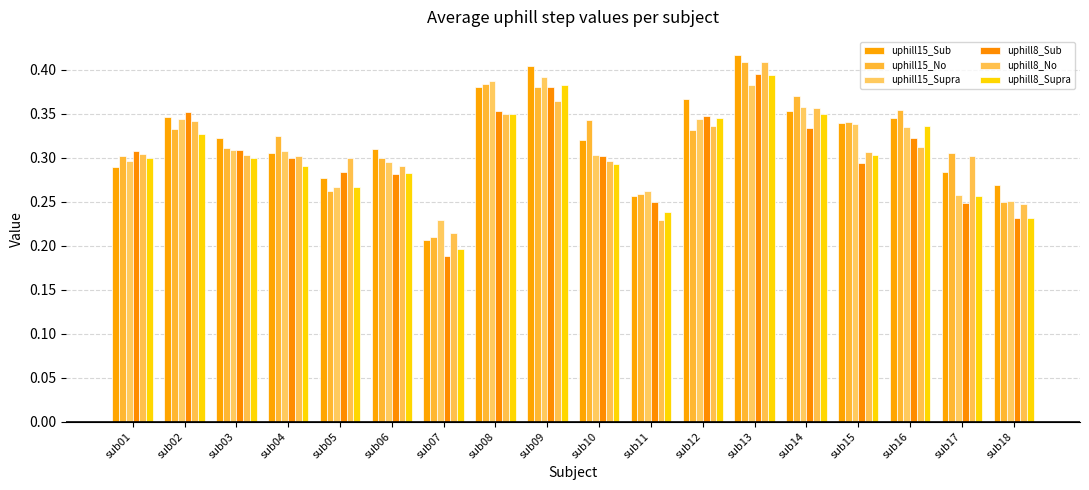

Between sub07 and sub11, which series saw the biggest shift?

uphill8_Sub